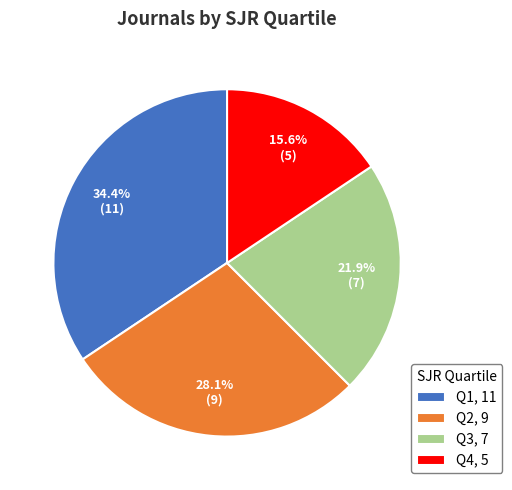

Approximately how many times larger is the value at Q4 compared to Q1?

0.5